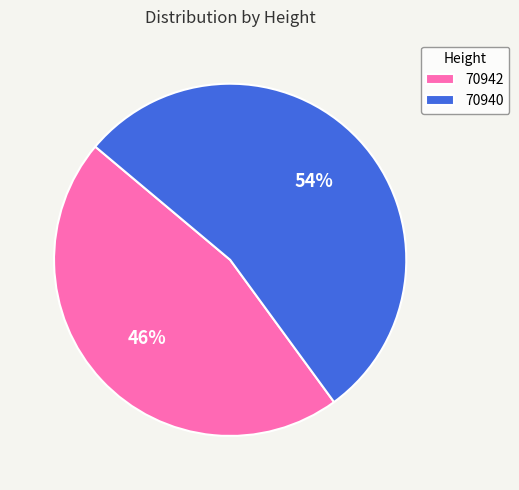

Is it true that 70942 is 46% of the pie?

True